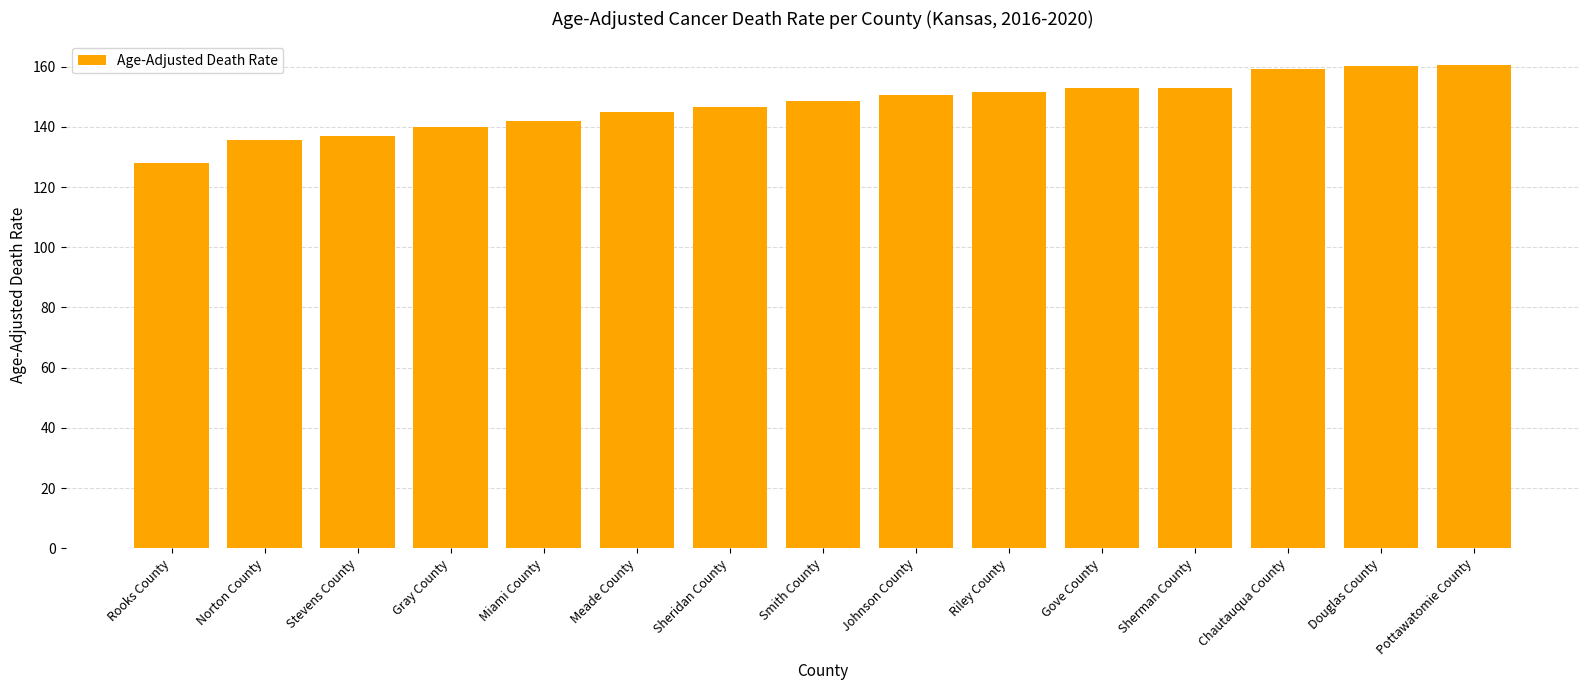

The value at Douglas County is 160.3. True or false?

True